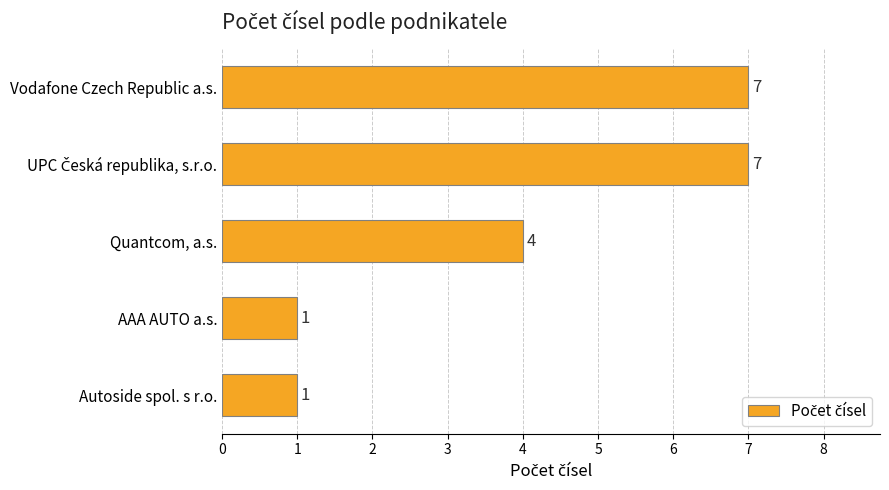

Reading top to bottom, what are all the values shown in this chart?

7	7	4	1	1